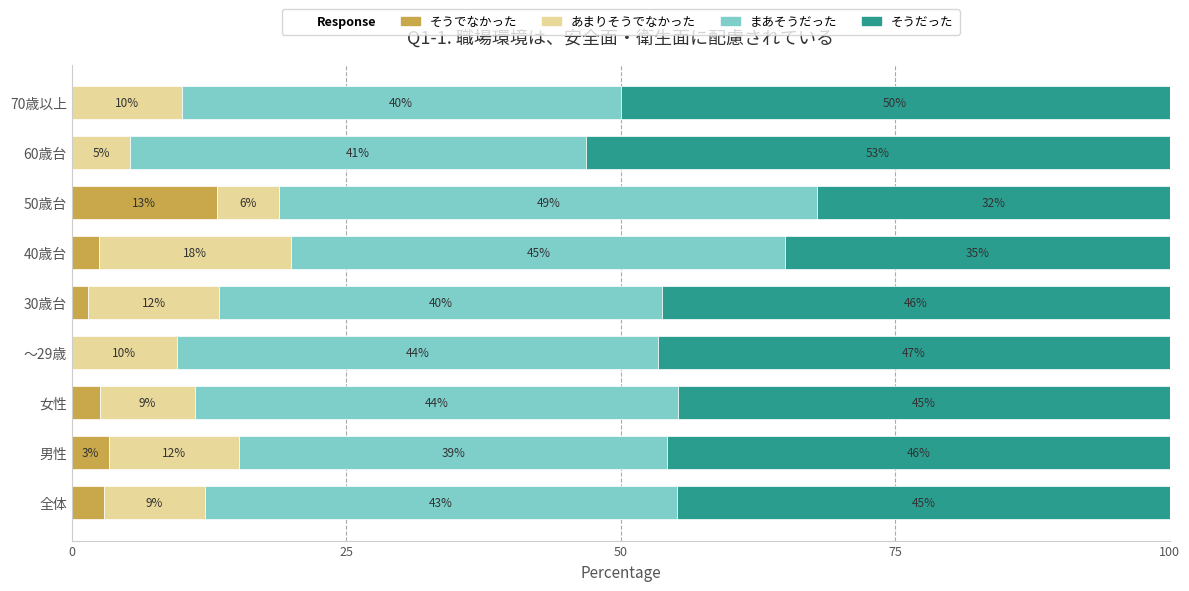

True or false: そうでなかった has a value of 1.5 at 30歳台.

True